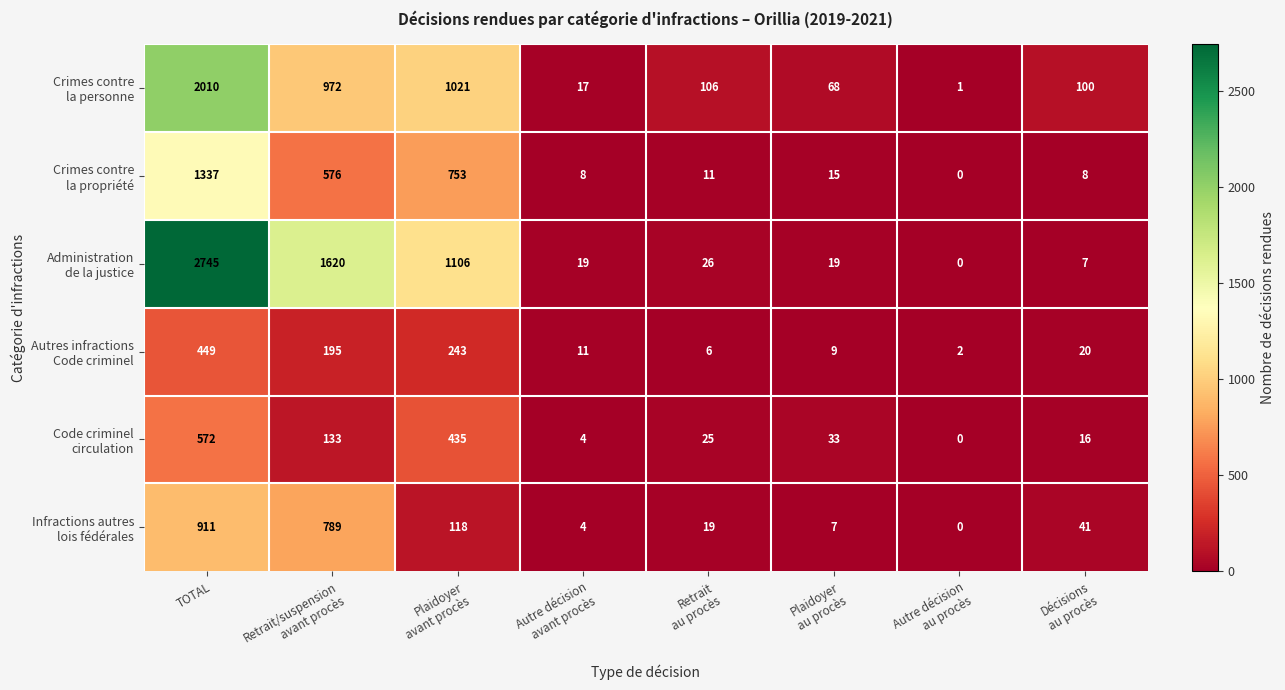

What is the difference between the highest and lowest values at TOTAL?

2296